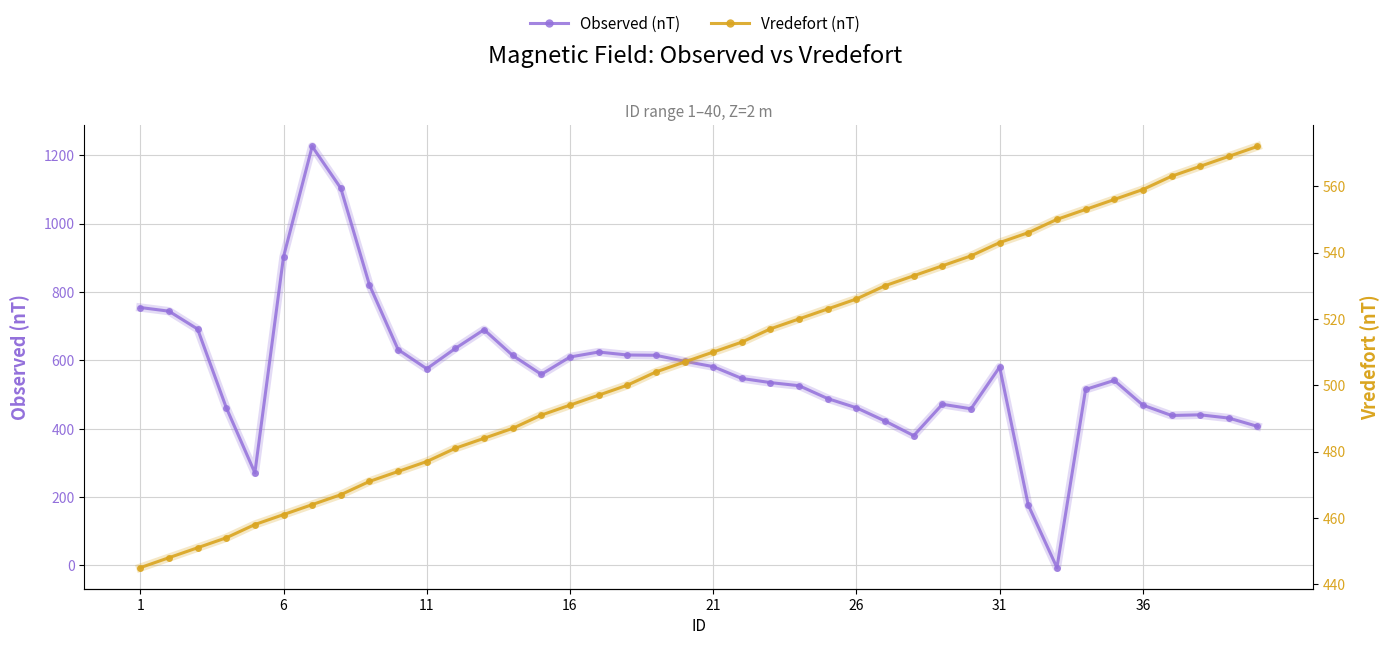

How many lines are shown in the chart?

2